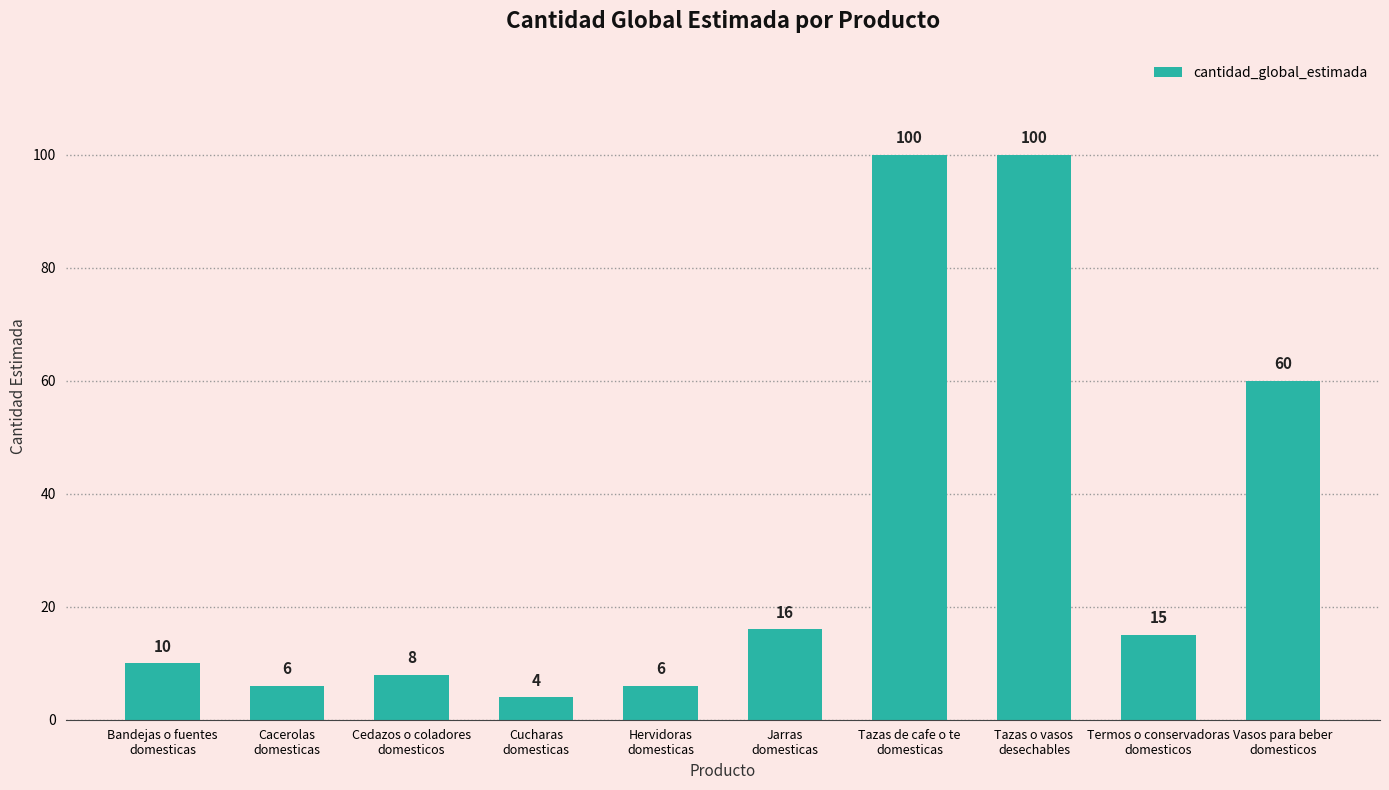

Is it true that the value at Jarras
domesticas is 27?

False